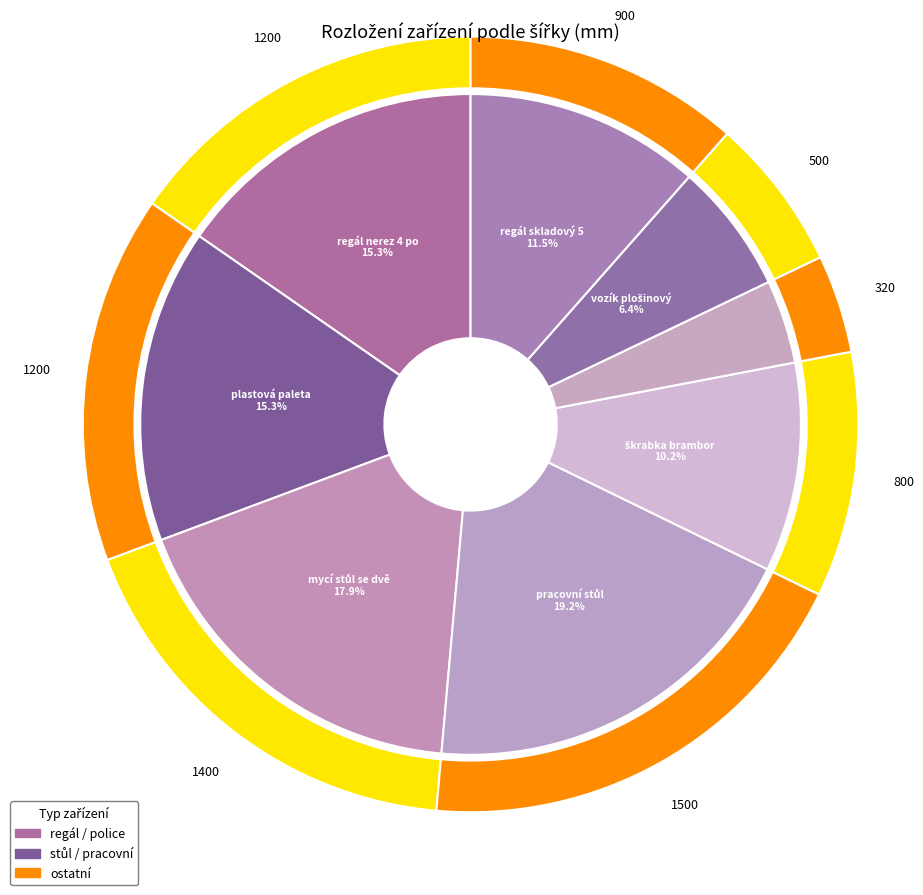

To the nearest percent, what is the difference between the pracovní stůl and odlučovač slupek slice percentages?

15%